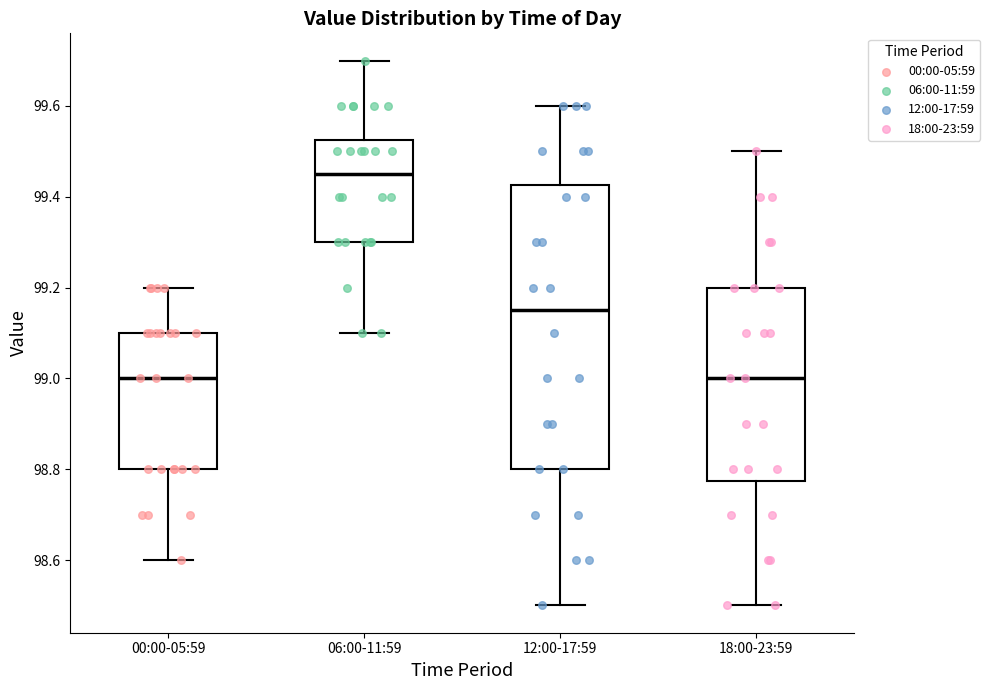

Reading left to right, read every box against the y-axis: the position of its median line, the range the box covers, and the ends of its whiskers. The values are not printed on the chart, so give them approximately, as read against the axis.

00:00-05:59: median 99.00, box 98.80 to 99.10, whiskers 98.60 to 99.20
06:00-11:59: median 99.46, box 99.30 to 99.52, whiskers 99.10 to 99.70
12:00-17:59: median 99.16, box 98.80 to 99.42, whiskers 98.50 to 99.60
18:00-23:59: median 99.00, box 98.78 to 99.20, whiskers 98.50 to 99.50